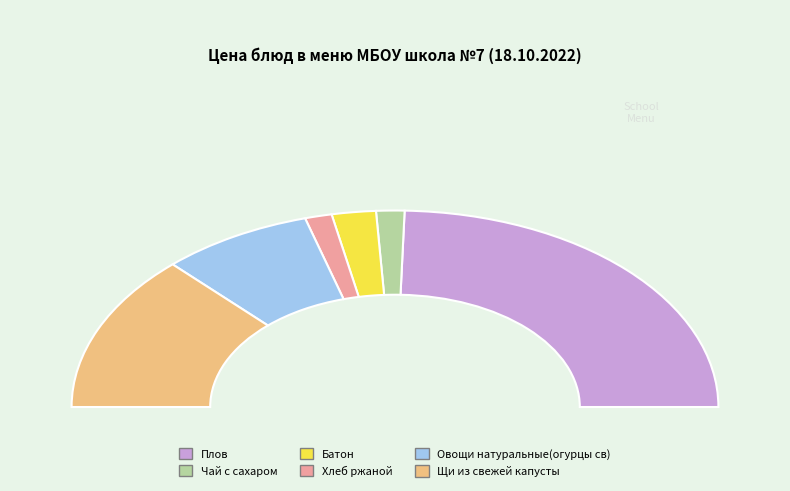

Is it true that Батон is 4% of the pie?

True